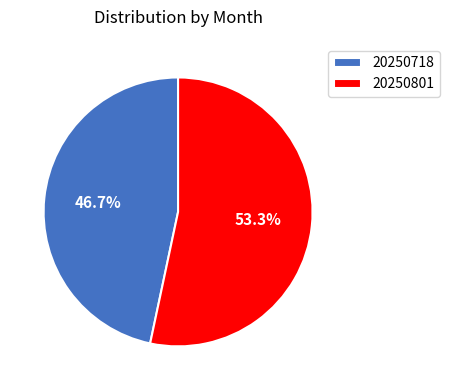

Does 20250718 account for over 50% of the chart?

No